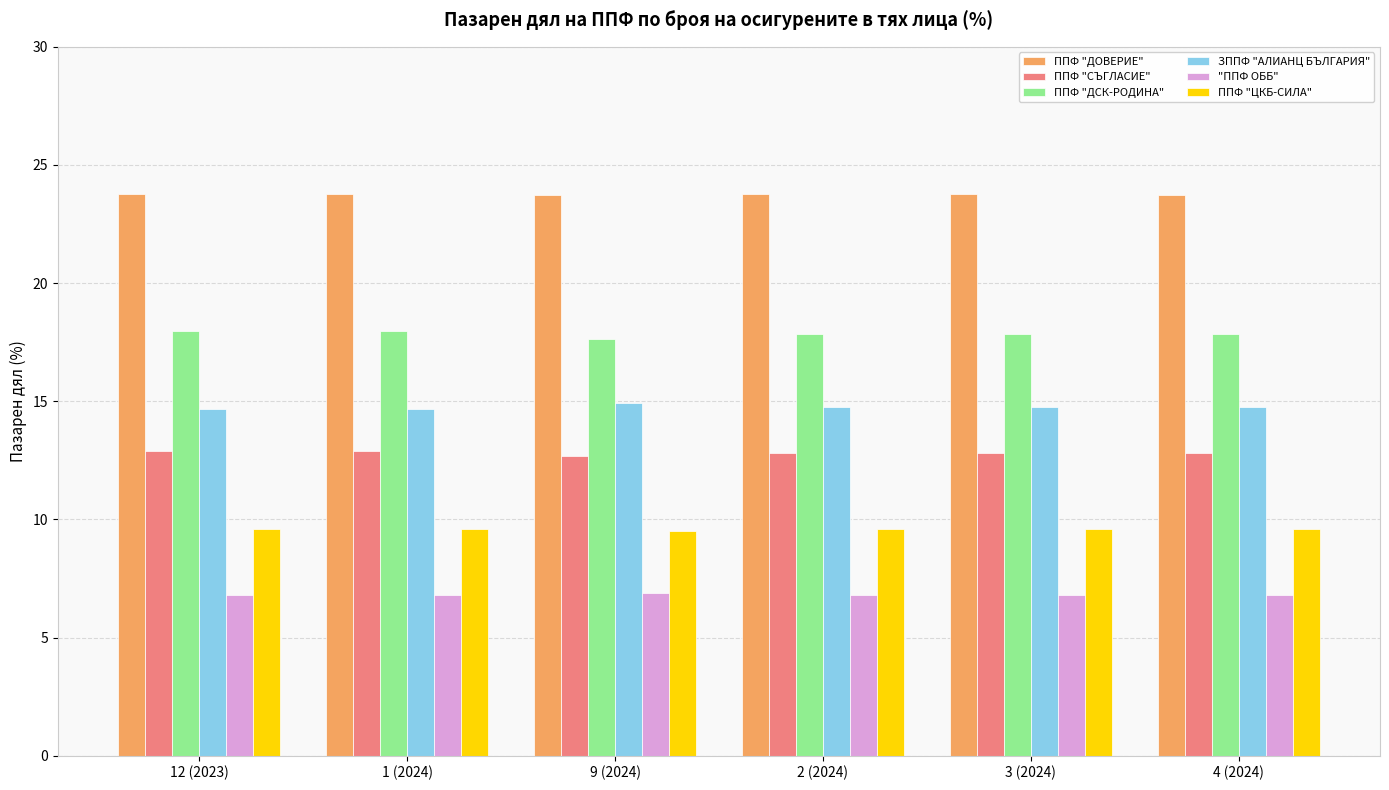

How many ППФ "ДОВЕРИЕ" values are between 23 and 24?

6